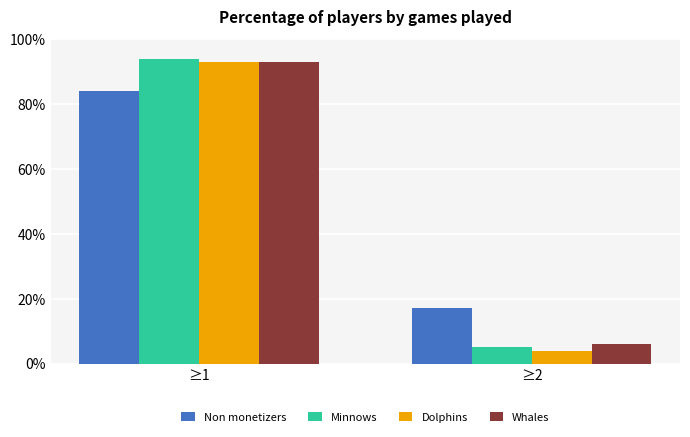

What is the value of the Minnows bar at the 1st from the left?

94